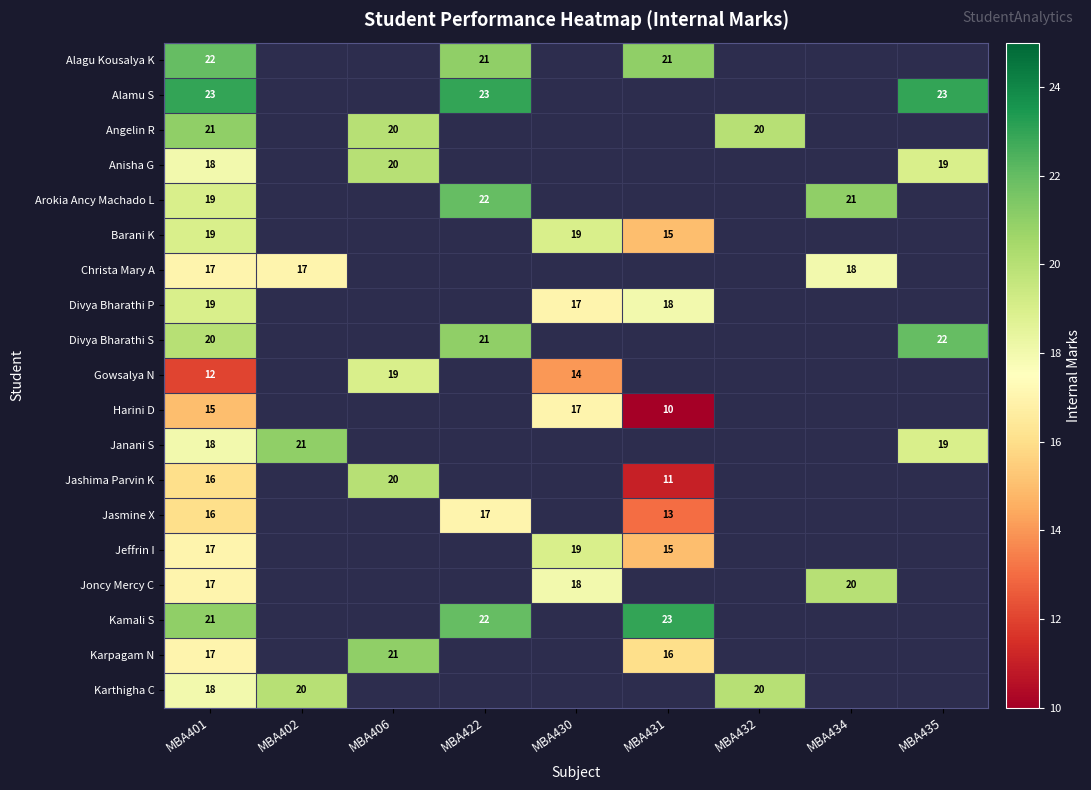

True or false: Arokia Ancy Machado L has a value of 30 at MBA434.

False